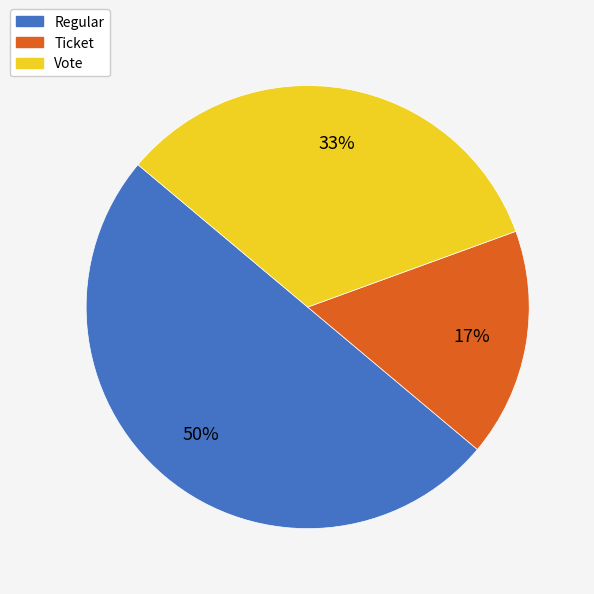

To the nearest percent, what is the combined percentage of Vote and Regular?

83%